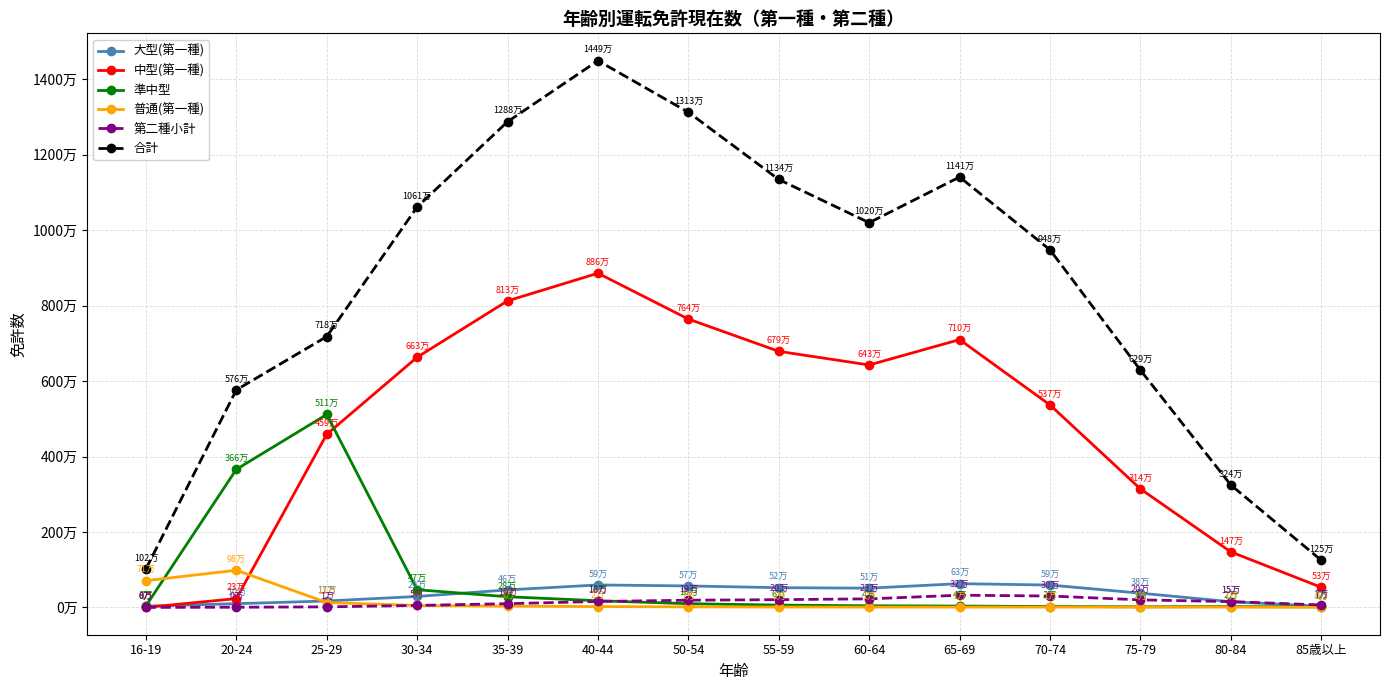

Reading left to right, what are all the values shown in this chart?

大型(第一種): 16-19=33305	20-24=97779	25-29=169683	30-34=289557	35-39=463137	40-44=594903	50-54=568431	55-59=522318	60-64=509784	65-69=628521	70-74=592405	75-79=376737	80-84=150817	85歳以上=29759
中型(第一種): 16-19=0	20-24=232745	25-29=4588057	30-34=6631708	35-39=8125844	40-44=8858737	50-54=7643536	55-59=6787825	60-64=6426517	65-69=7098749	70-74=5366805	75-79=3141534	80-84=1470985	85歳以上=532486
準中型: 16-19=38625	20-24=3659005	25-29=5114163	30-34=468726	35-39=281568	40-44=176553	50-54=97806	55-59=60428	60-64=42781	65-69=35270	70-74=22930	75-79=15896	80-84=20626	85歳以上=14971
普通(第一種): 16-19=708388	20-24=984624	25-29=129205	30-34=50593	35-39=32586	40-44=21779	50-54=13509	55-59=9462	60-64=7257	65-69=7712	70-74=7373	75-79=8419	80-84=7305	85歳以上=4235
第二種小計: 16-19=0	20-24=3897	25-29=13995	30-34=51740	35-39=98830	40-44=156473	50-54=190318	55-59=204798	60-64=226106	65-69=323139	70-74=301127	75-79=199383	80-84=152612	85歳以上=65122
合計: 16-19=1017352	20-24=5764989	25-29=7179377	30-34=10614484	35-39=12875702	40-44=14493780	50-54=13126196	55-59=11343953	60-64=10198170	65-69=11408900	70-74=9478673	75-79=6290396	80-84=3244360	85歳以上=1250368